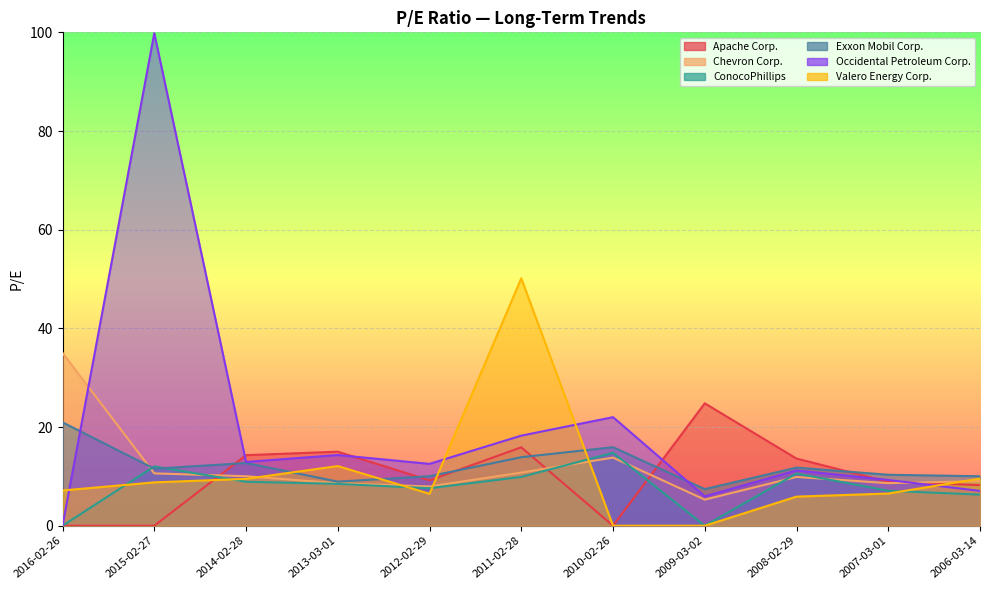

What is the total value across all series at 2015-02-27?

142.8